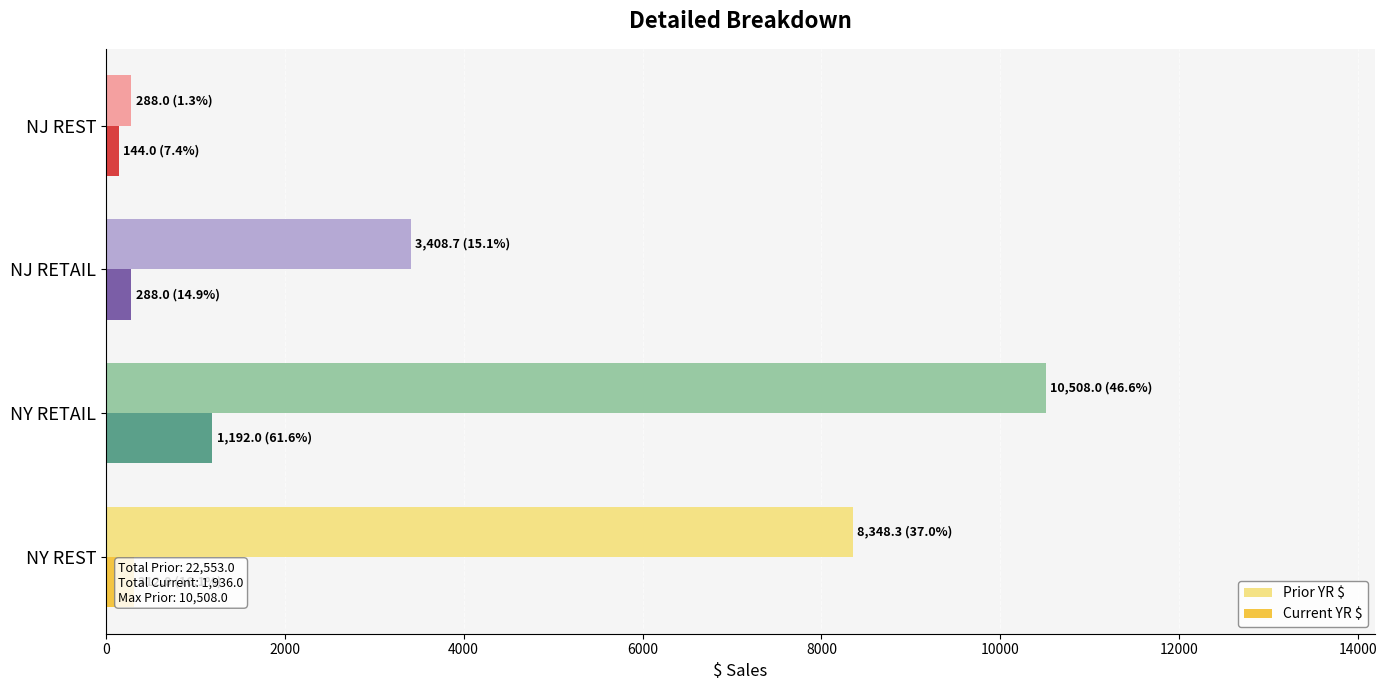

Where is Prior YR $ nearest to the value 5398?

NJ RETAIL